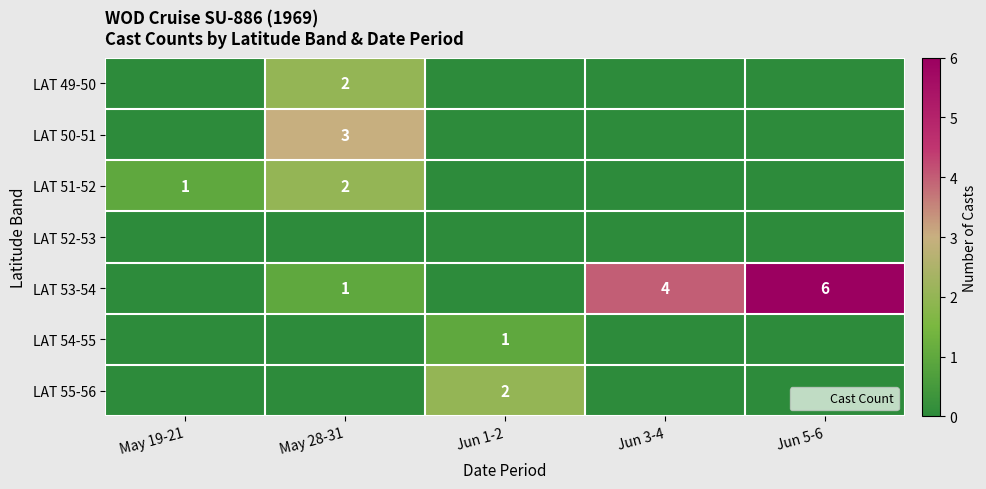

What is the sum of all LAT 51-52 values?

3